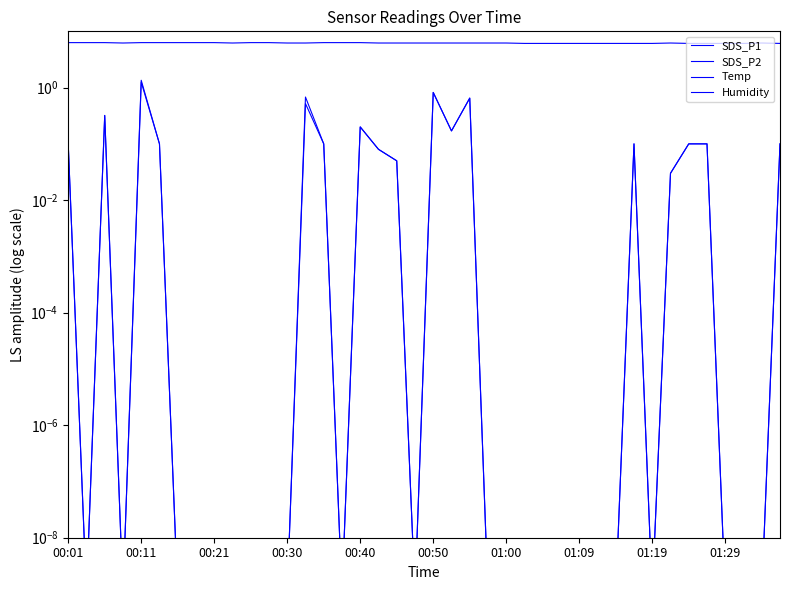

Rank the series by their maximum value, from lowest to highest.

SDS_P2, SDS_P1, Temp, Humidity